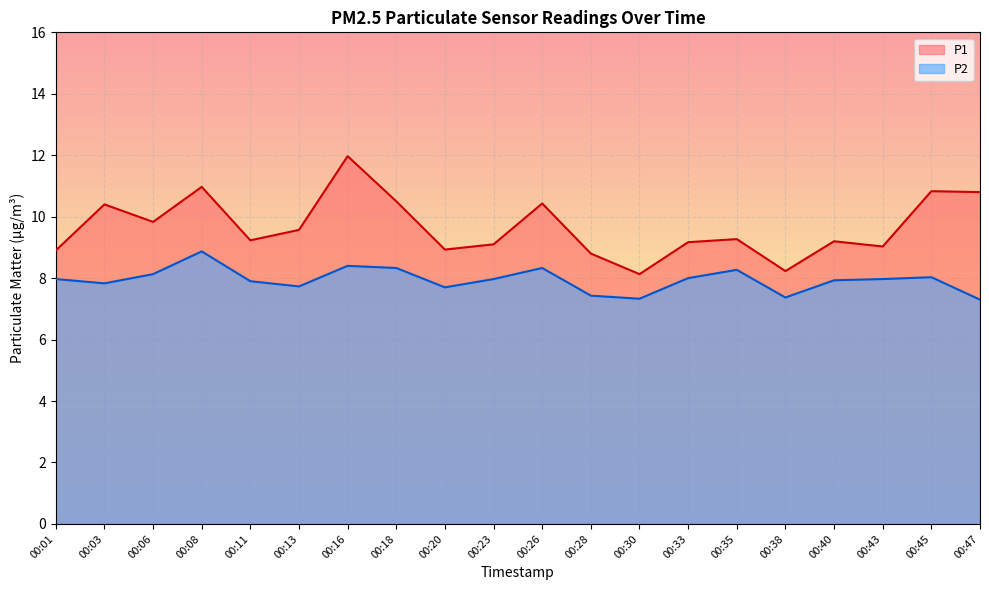

Reading left to right, transcribe all the data shown in this chart.

P1: 00:01=8.9	00:03=10.4	00:06=9.8	00:08=11.0	00:11=9.2	00:13=9.6	00:16=12.0	00:18=10.5	00:20=8.9	00:23=9.1	00:26=10.4	00:28=8.8	00:30=8.1	00:33=9.2	00:35=9.3	00:38=8.2	00:40=9.2	00:43=9.0	00:45=10.8	00:47=10.8
P2: 00:01=8.0	00:03=7.8	00:06=8.1	00:08=8.9	00:11=7.9	00:13=7.7	00:16=8.4	00:18=8.3	00:20=7.7	00:23=8.0	00:26=8.3	00:28=7.4	00:30=7.3	00:33=8.0	00:35=8.3	00:38=7.4	00:40=7.9	00:43=8.0	00:45=8.0	00:47=7.3